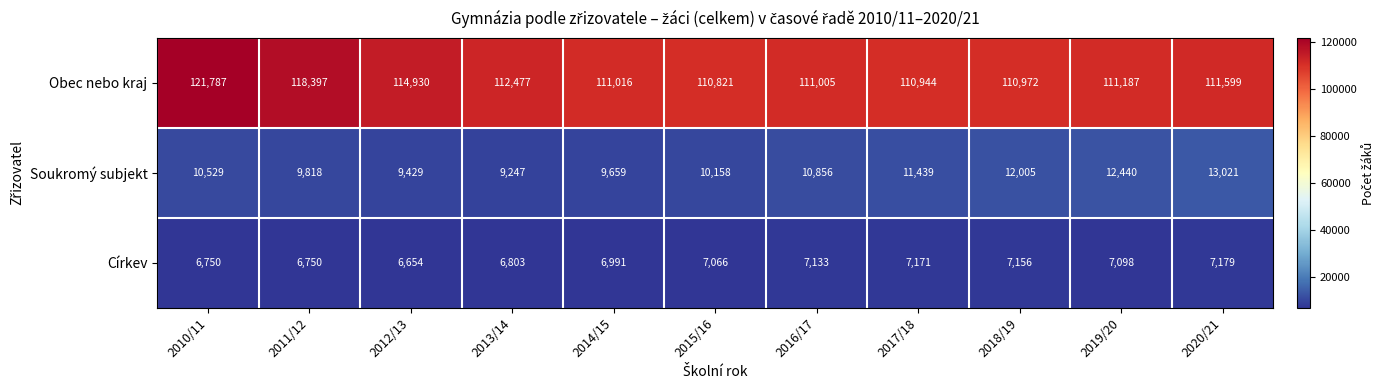

At 2013/14, list the series in order from largest to smallest.

Obec nebo kraj, Soukromý subjekt, Církev